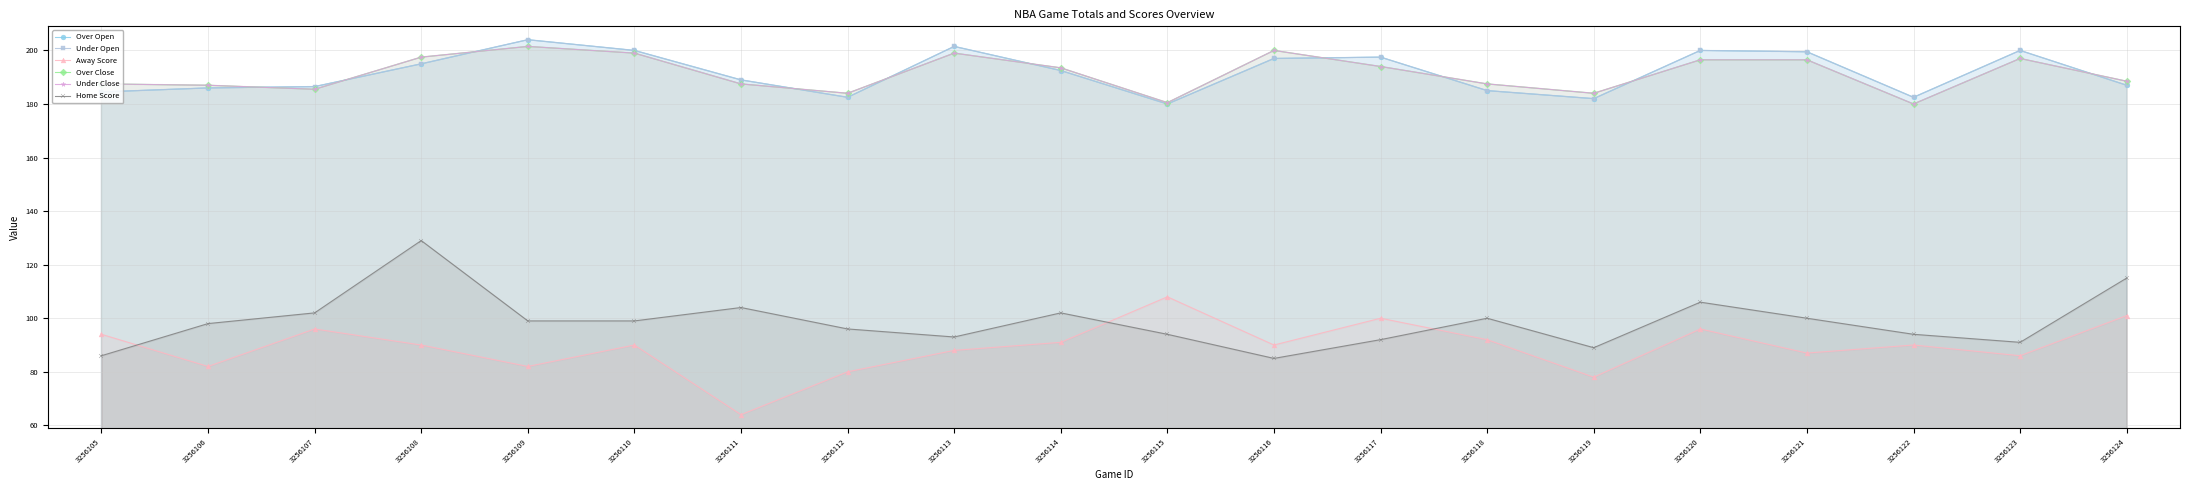

What is the spread (max minus min) of values at 3256112?

104.0